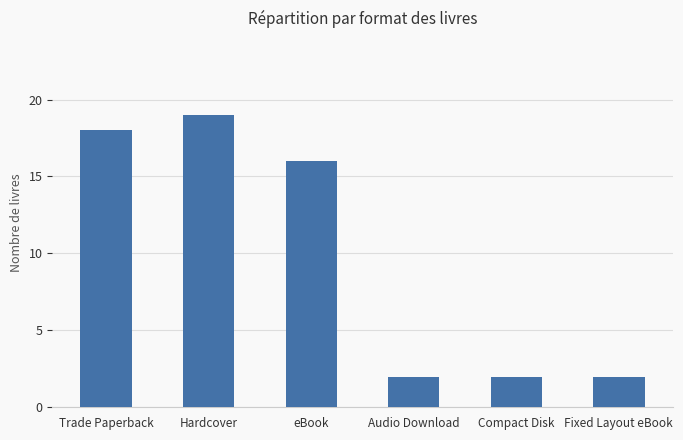

What is the difference between the maximum and second lowest values?

17